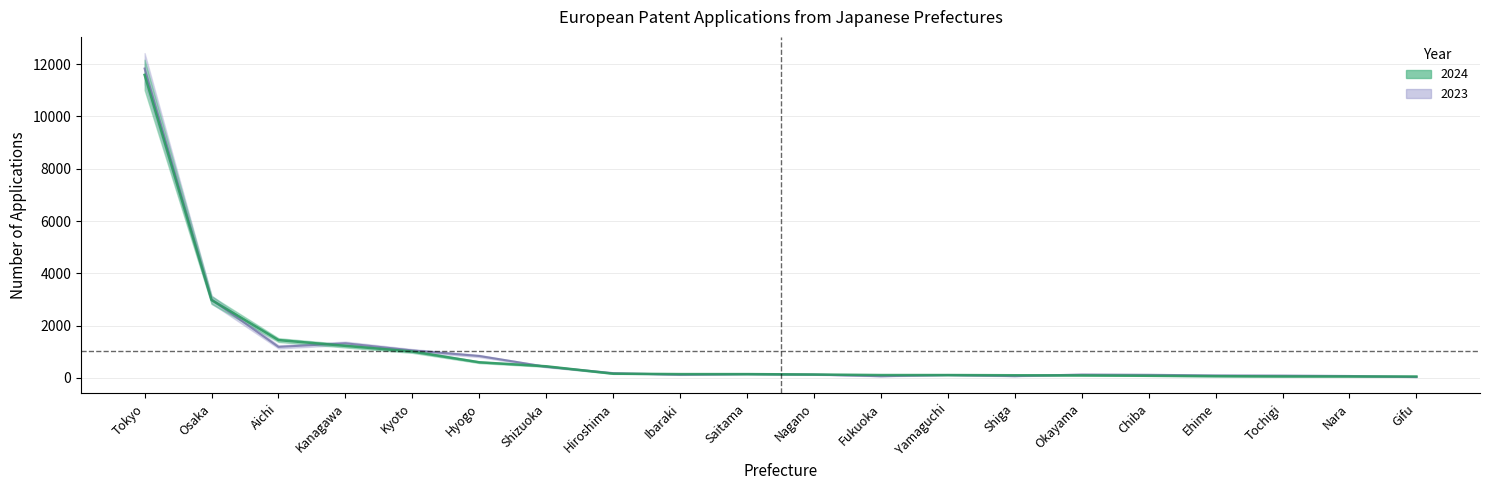

Reading left to right, what are all the values shown in this chart?

2024: 11592	2979	1447	1226	1009	598	445	162	146	146	131	110	110	102	96	82	67	57	56	54
2023: 11833	2999	1187	1324	1051	838	426	183	122	147	128	66	111	69	129	119	95	89	74	34